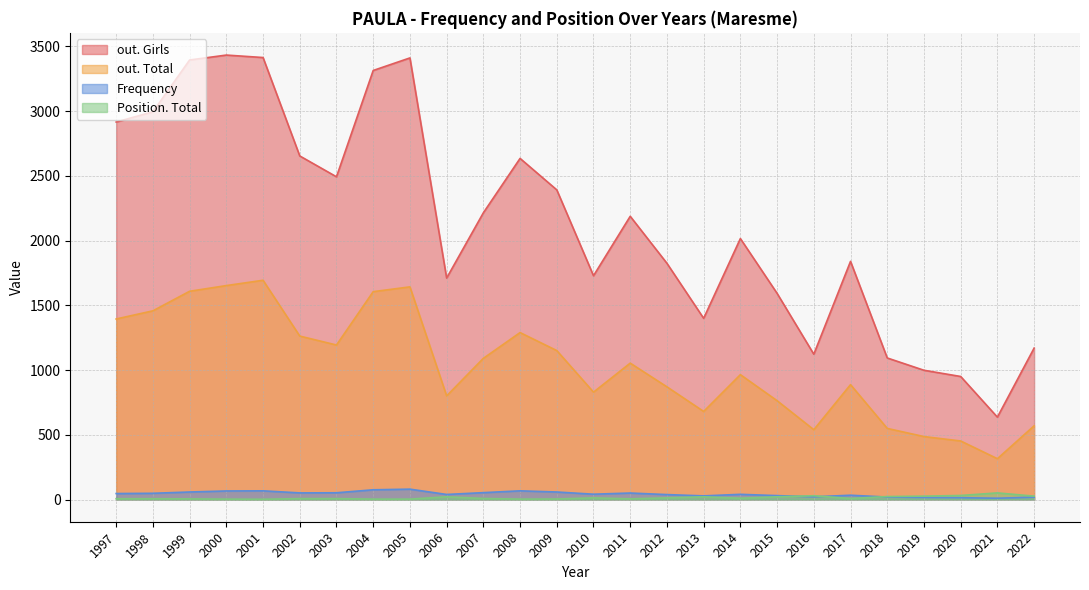

How many lines are shown in the chart?

4